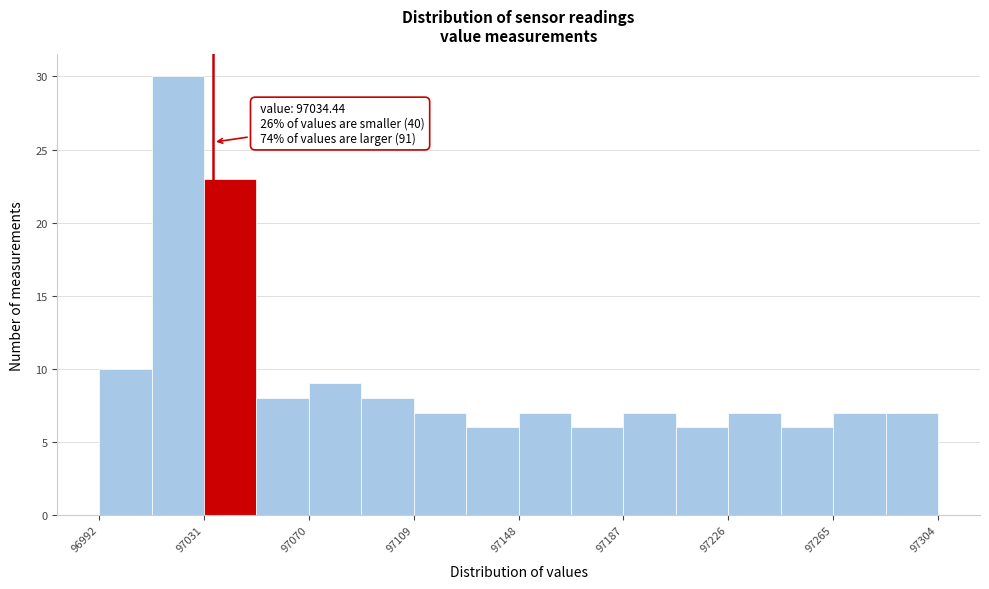

Read against the x-axis, roughly where is the centre of the tallest bar?

97020